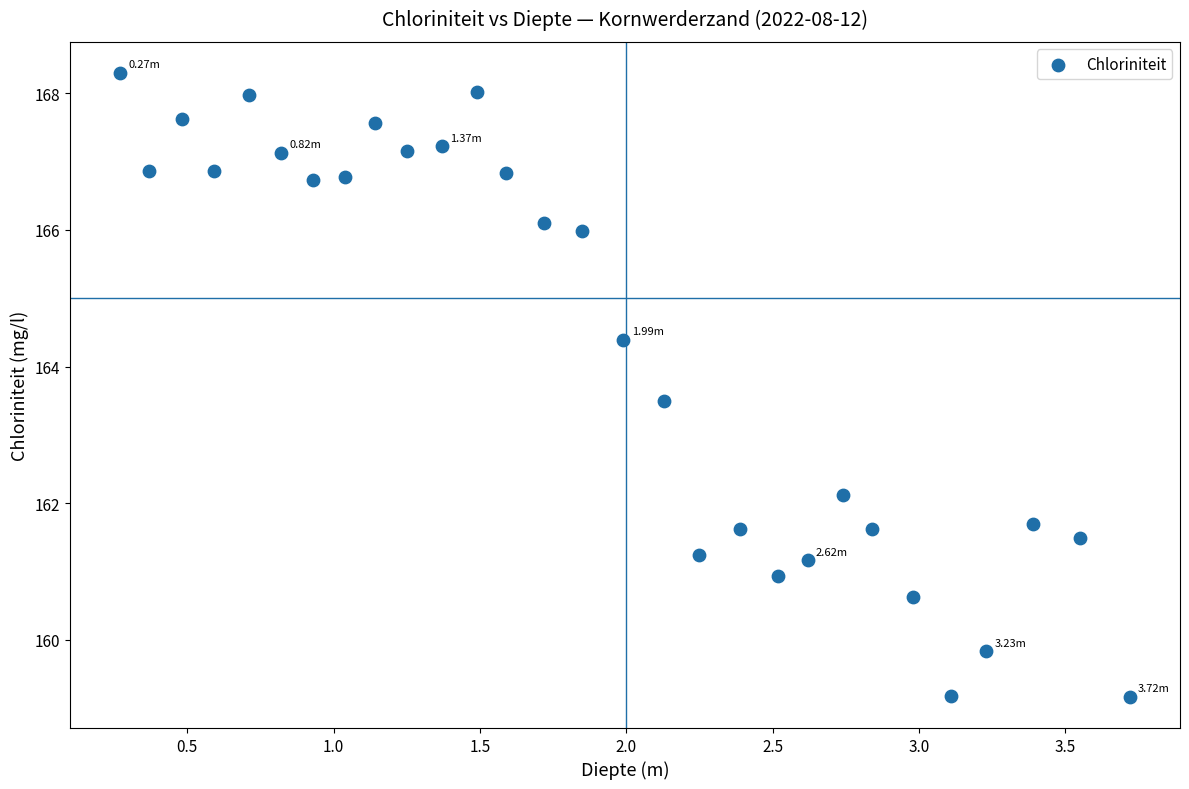

What is the range of X values (max minus min)?

3.5